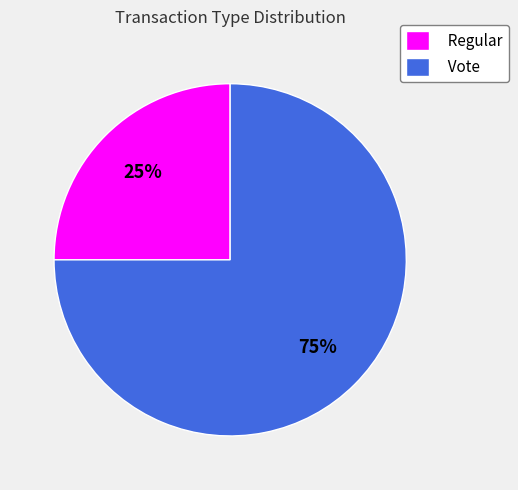

To the nearest percent, what is the average slice percentage?

50%